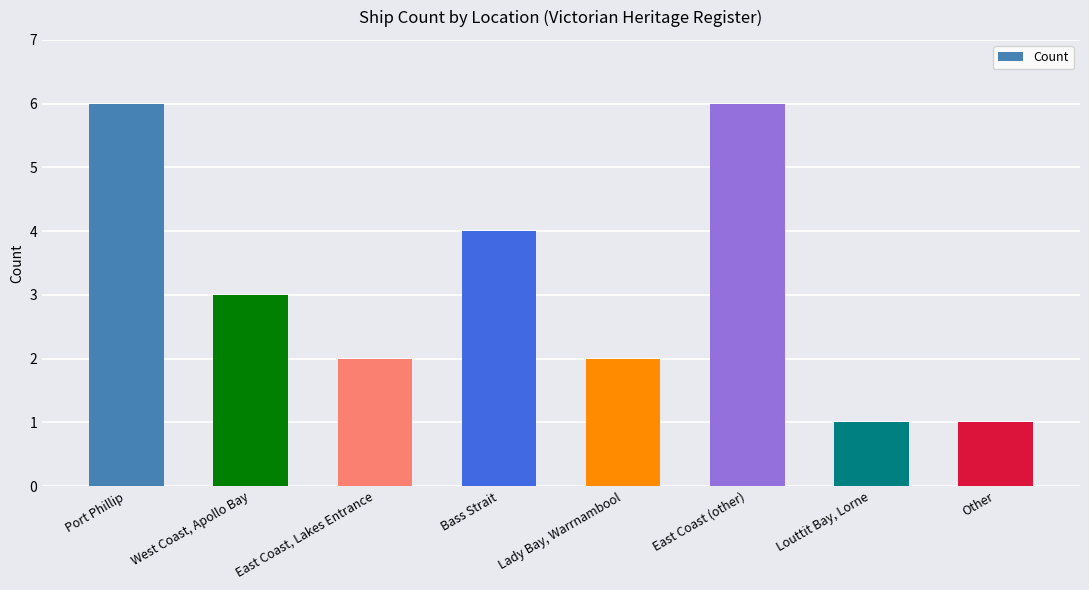

True or false: the data shows 3 at Lady Bay, Warrnambool.

False